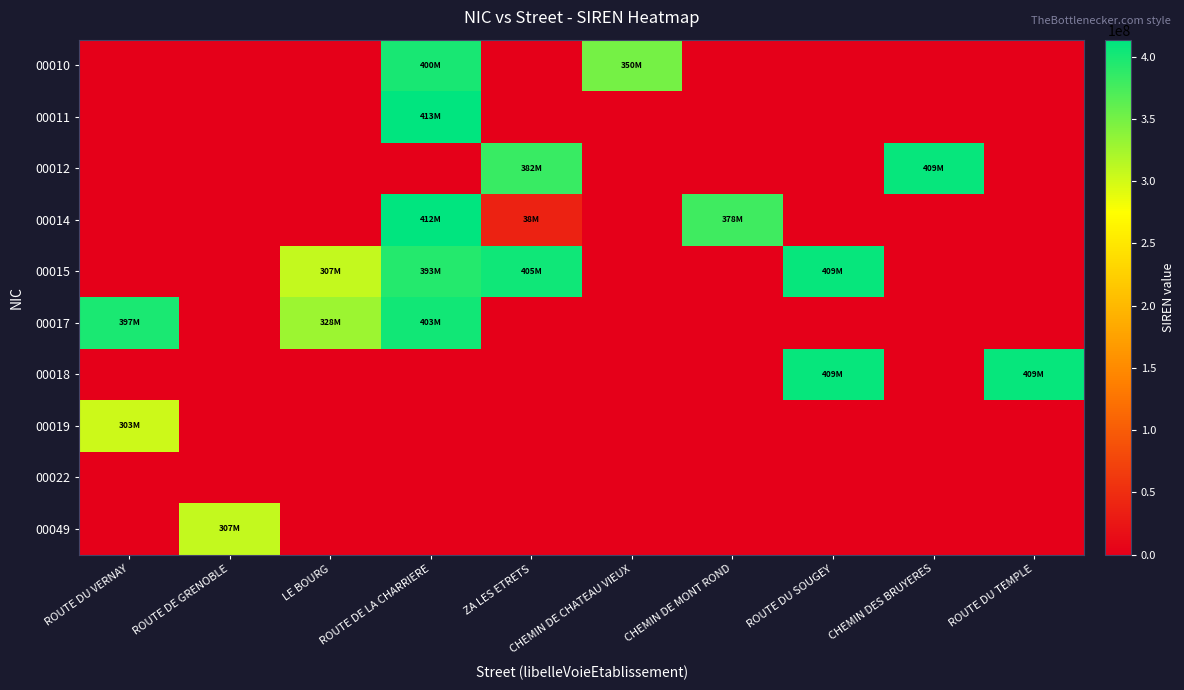

Reading left to right, list all the values displayed in this chart.

00010: ROUTE DU VERNAY=0	ROUTE DE GRENOBLE=0	LE BOURG=0	ROUTE DE LA CHARRIERE=400805248	ZA LES ETRETS=0	CHEMIN DE CHATEAU VIEUX=350109112	CHEMIN DE MONT ROND=0	ROUTE DU SOUGEY=0	CHEMIN DES BRUYERES=0	ROUTE DU TEMPLE=0
00011: ROUTE DU VERNAY=0	ROUTE DE GRENOBLE=0	LE BOURG=0	ROUTE DE LA CHARRIERE=413807843	ZA LES ETRETS=0	CHEMIN DE CHATEAU VIEUX=0	CHEMIN DE MONT ROND=0	ROUTE DU SOUGEY=0	CHEMIN DES BRUYERES=0	ROUTE DU TEMPLE=0
00012: ROUTE DU VERNAY=0	ROUTE DE GRENOBLE=0	LE BOURG=0	ROUTE DE LA CHARRIERE=0	ZA LES ETRETS=382921567	CHEMIN DE CHATEAU VIEUX=0	CHEMIN DE MONT ROND=0	ROUTE DU SOUGEY=0	CHEMIN DES BRUYERES=409347374	ROUTE DU TEMPLE=0
00014: ROUTE DU VERNAY=0	ROUTE DE GRENOBLE=0	LE BOURG=0	ROUTE DE LA CHARRIERE=412672198	ZA LES ETRETS=38292156	CHEMIN DE CHATEAU VIEUX=0	CHEMIN DE MONT ROND=378415558	ROUTE DU SOUGEY=0	CHEMIN DES BRUYERES=0	ROUTE DU TEMPLE=0
00015: ROUTE DU VERNAY=0	ROUTE DE GRENOBLE=0	LE BOURG=307641555	ROUTE DE LA CHARRIERE=393670492	ZA LES ETRETS=405323882	CHEMIN DE CHATEAU VIEUX=0	CHEMIN DE MONT ROND=0	ROUTE DU SOUGEY=409405602	CHEMIN DES BRUYERES=0	ROUTE DU TEMPLE=0
00017: ROUTE DU VERNAY=397779364	ROUTE DE GRENOBLE=0	LE BOURG=328643721	ROUTE DE LA CHARRIERE=403663438	ZA LES ETRETS=0	CHEMIN DE CHATEAU VIEUX=0	CHEMIN DE MONT ROND=0	ROUTE DU SOUGEY=0	CHEMIN DES BRUYERES=0	ROUTE DU TEMPLE=0
00018: ROUTE DU VERNAY=0	ROUTE DE GRENOBLE=0	LE BOURG=0	ROUTE DE LA CHARRIERE=0	ZA LES ETRETS=0	CHEMIN DE CHATEAU VIEUX=0	CHEMIN DE MONT ROND=0	ROUTE DU SOUGEY=409347390	CHEMIN DES BRUYERES=0	ROUTE DU TEMPLE=409347408
00019: ROUTE DU VERNAY=303691901	ROUTE DE GRENOBLE=0	LE BOURG=0	ROUTE DE LA CHARRIERE=0	ZA LES ETRETS=0	CHEMIN DE CHATEAU VIEUX=0	CHEMIN DE MONT ROND=0	ROUTE DU SOUGEY=0	CHEMIN DES BRUYERES=0	ROUTE DU TEMPLE=0
00022: ROUTE DU VERNAY=0	ROUTE DE GRENOBLE=0	LE BOURG=0	ROUTE DE LA CHARRIERE=0	ZA LES ETRETS=0	CHEMIN DE CHATEAU VIEUX=0	CHEMIN DE MONT ROND=0	ROUTE DU SOUGEY=0	CHEMIN DES BRUYERES=0	ROUTE DU TEMPLE=0
00049: ROUTE DU VERNAY=0	ROUTE DE GRENOBLE=307638973	LE BOURG=0	ROUTE DE LA CHARRIERE=0	ZA LES ETRETS=0	CHEMIN DE CHATEAU VIEUX=0	CHEMIN DE MONT ROND=0	ROUTE DU SOUGEY=0	CHEMIN DES BRUYERES=0	ROUTE DU TEMPLE=0